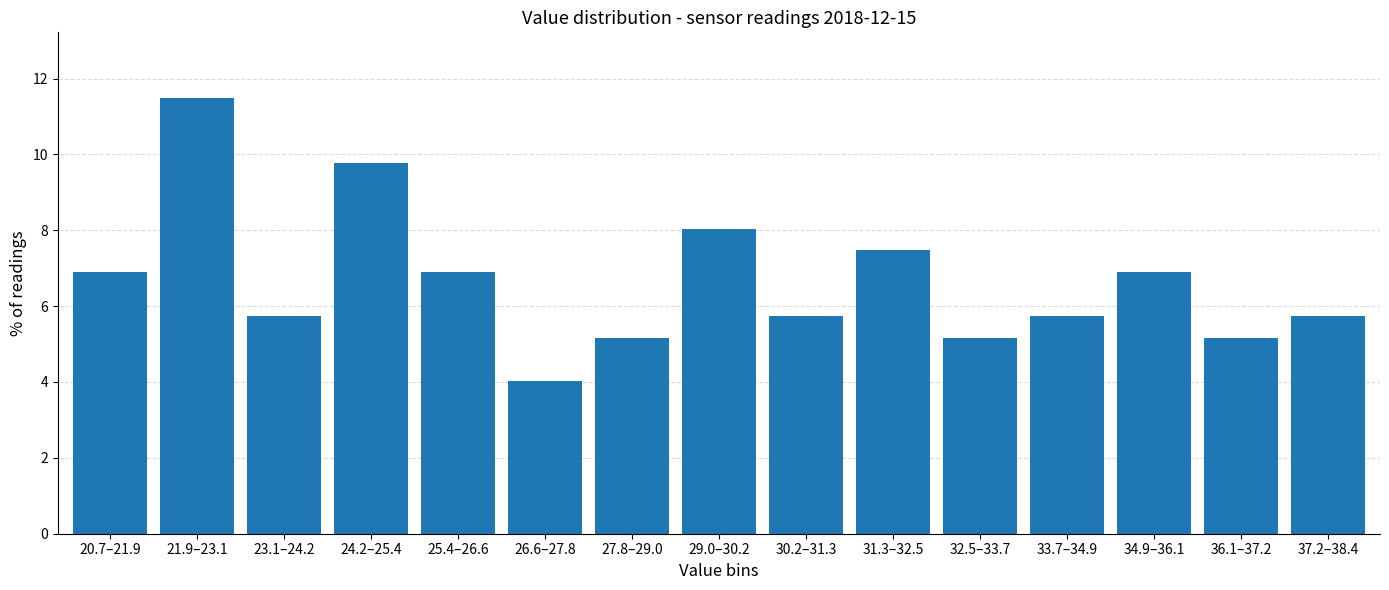

Reading left to right, extract all data points from this chart.

6.9	11.5	5.7	9.8	6.9	4.0	5.2	8.0	5.7	7.5	5.2	5.7	6.9	5.2	5.7